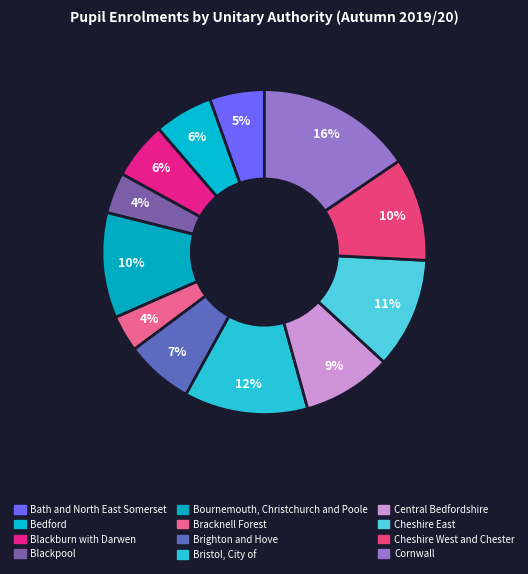

Does any single category account for the majority?

No